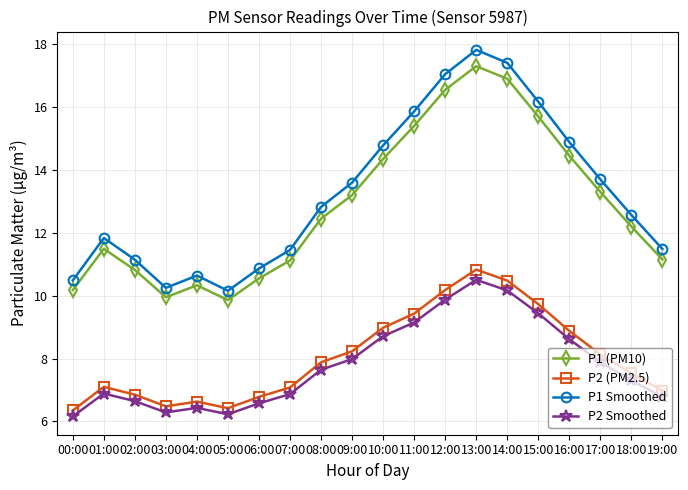

What is the average value of the P2 (PM2.5) series?

8.0